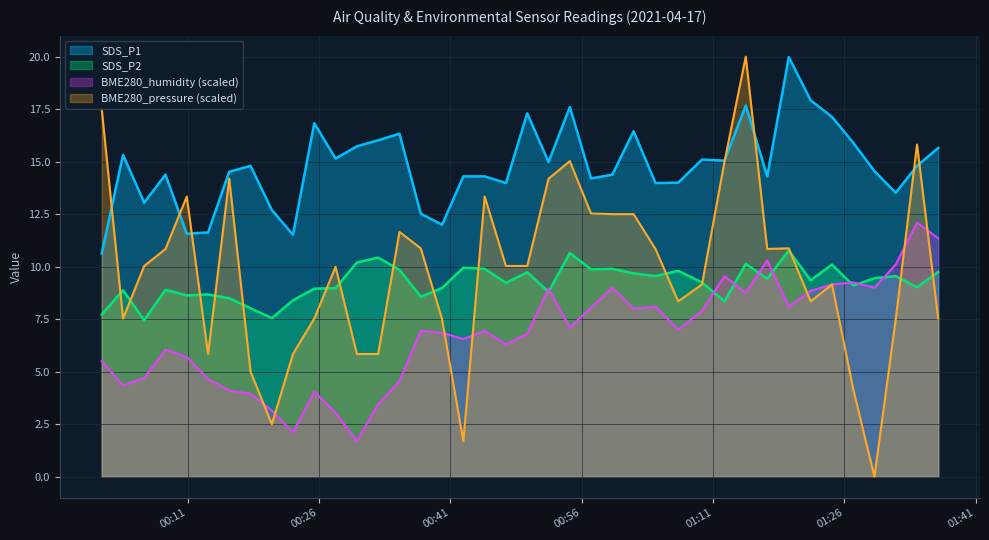

Between 2021/04/17 00:57:04 and 2021/04/17 01:27:02, which is larger?

2021/04/17 01:27:02